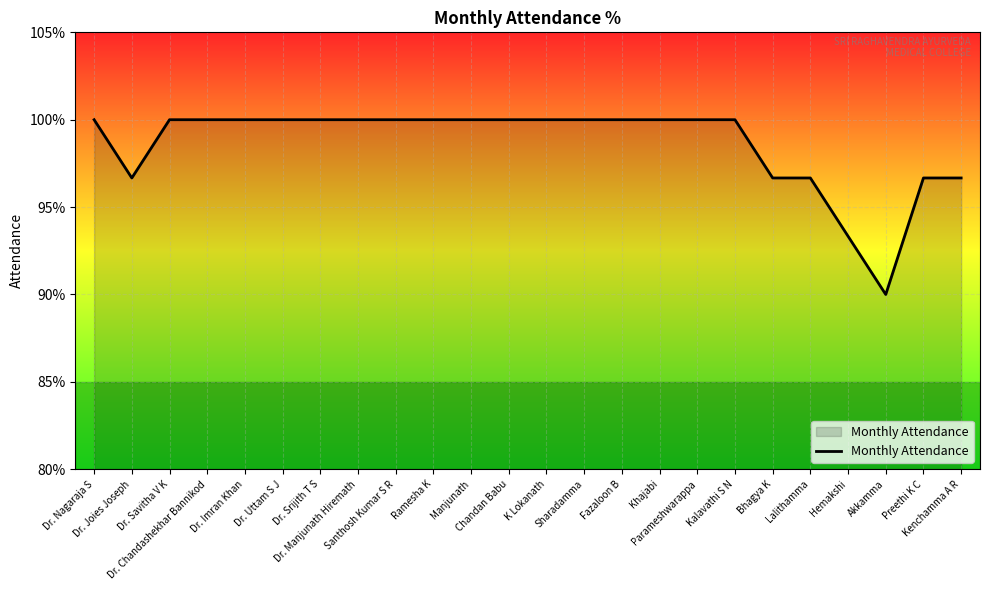

Between Bhagya K and Dr. Nagaraja S, which is larger?

Dr. Nagaraja S